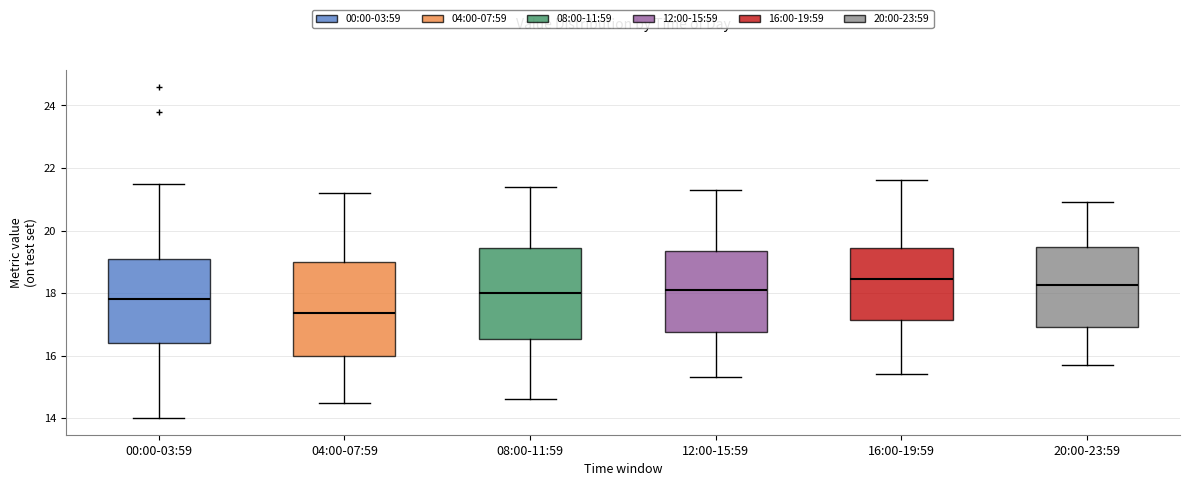

Reading left to right, read every box against the y-axis: the position of its median line, the range the box covers, and the ends of its whiskers. The values are not printed on the chart, so give them approximately, as read against the axis.

00:00-03:59: median 17.8, box 16.4 to 19.0, whiskers 14.0 to 21.6
04:00-07:59: median 17.4, box 16.0 to 19.0, whiskers 14.6 to 21.2
08:00-11:59: median 18.0, box 16.6 to 19.4, whiskers 14.6 to 21.4
12:00-15:59: median 18.2, box 16.8 to 19.4, whiskers 15.4 to 21.4
16:00-19:59: median 18.4, box 17.2 to 19.4, whiskers 15.4 to 21.6
20:00-23:59: median 18.2, box 17.0 to 19.4, whiskers 15.8 to 21.0